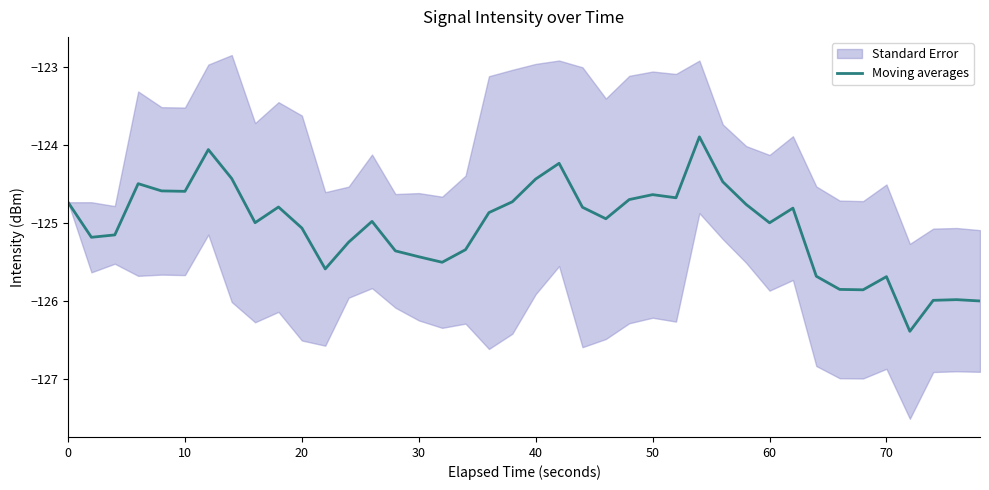

True or false: Moving averages has a value of -216.2 at 30.

False